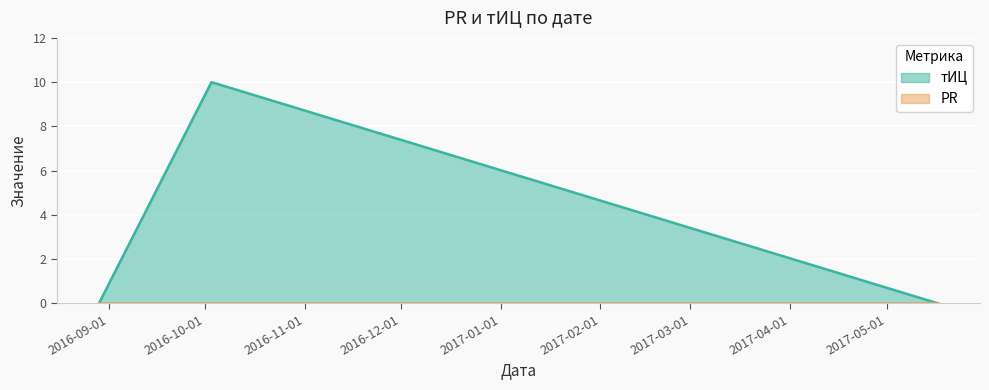

How many distinct data groups are displayed?

2